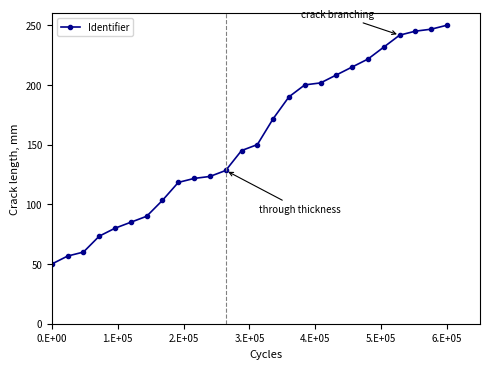

How many data points does each series have?

26